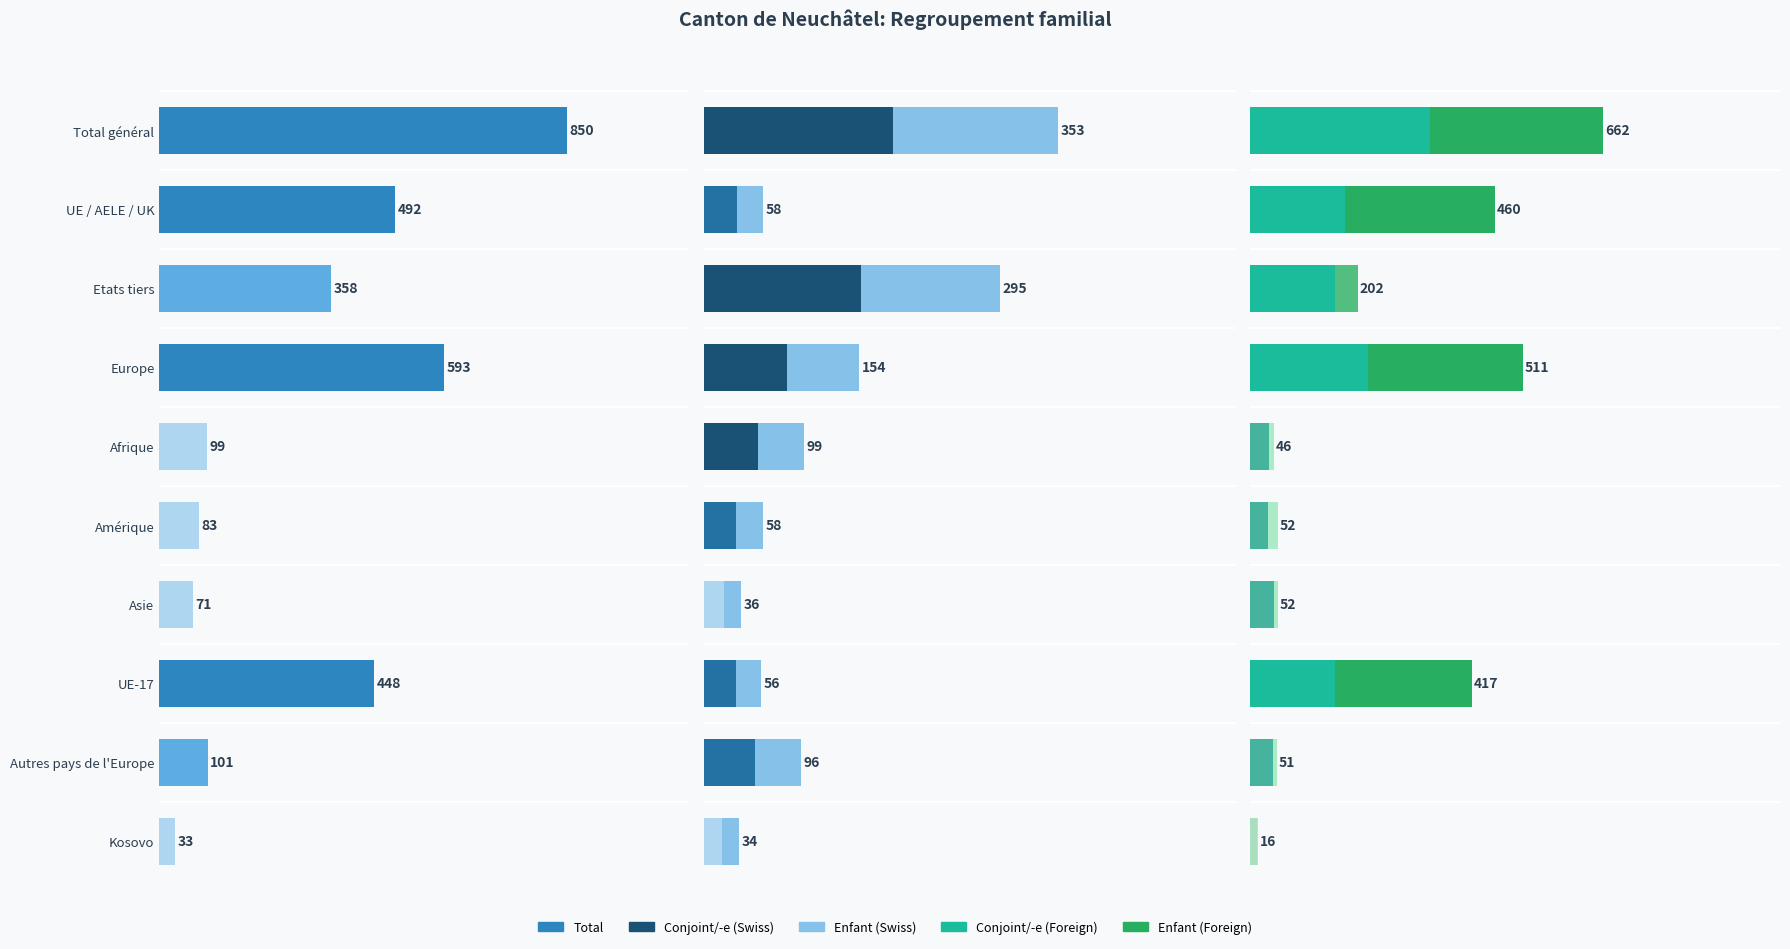

Are the bars grouped side by side (vs. stacked)?

Yes